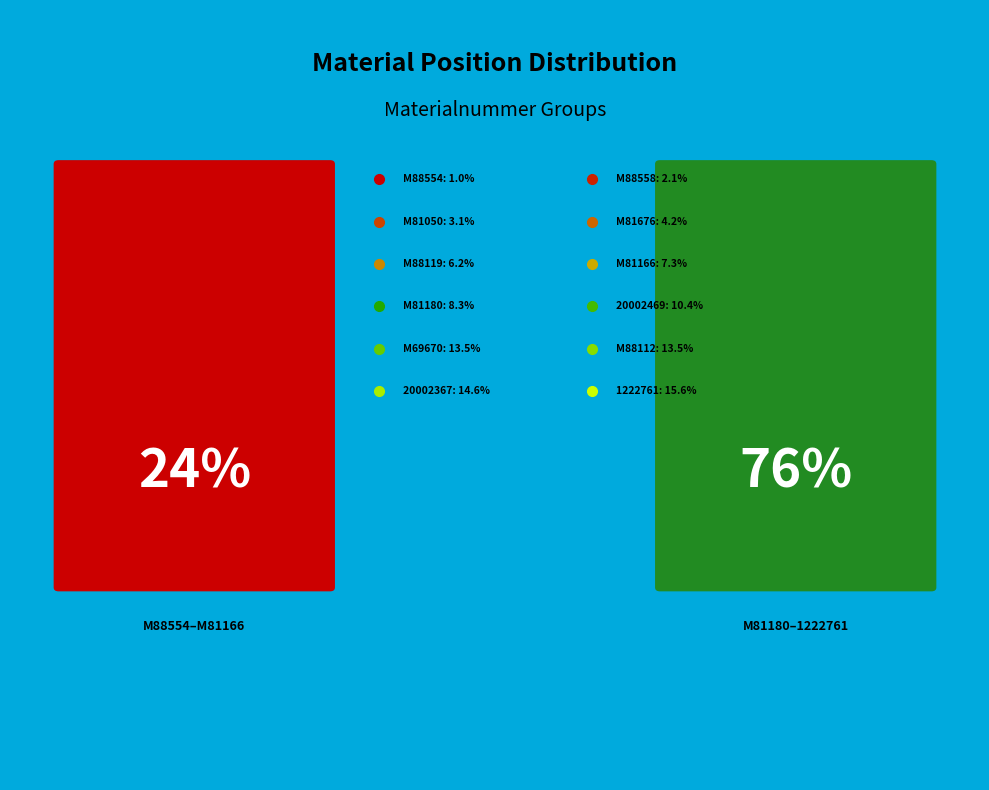

What percentage is the M81050 slice, to the nearest percent?

3%